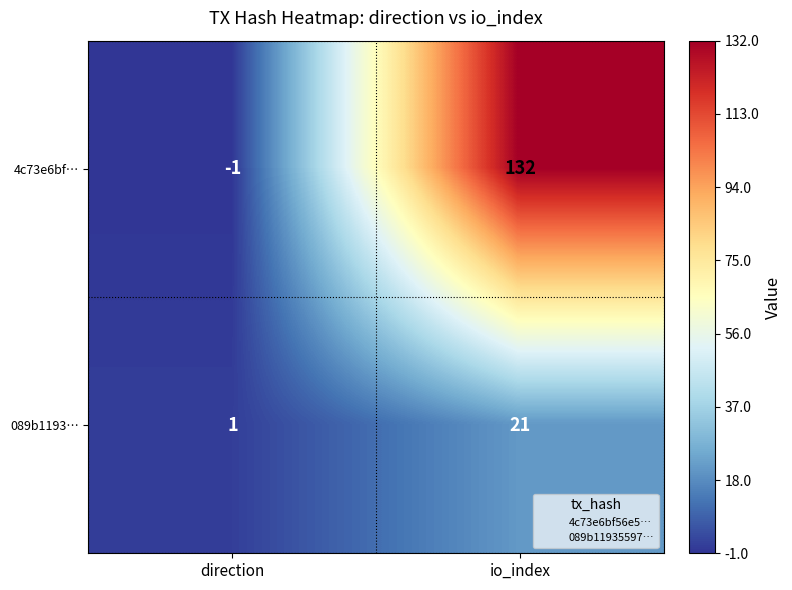

Reading left to right, extract all data points from this chart.

4c73e6bf…: direction=-1	io_index=132
089b1193…: direction=1	io_index=21